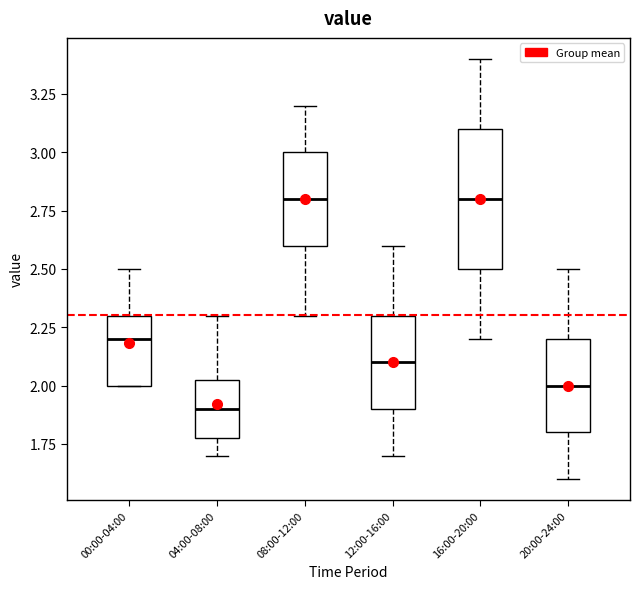

Where does the upper whisker of the box for 16:00-20:00 end on the y-axis? The values are not printed on the chart, so give them approximately, as read against the axis.

3.40